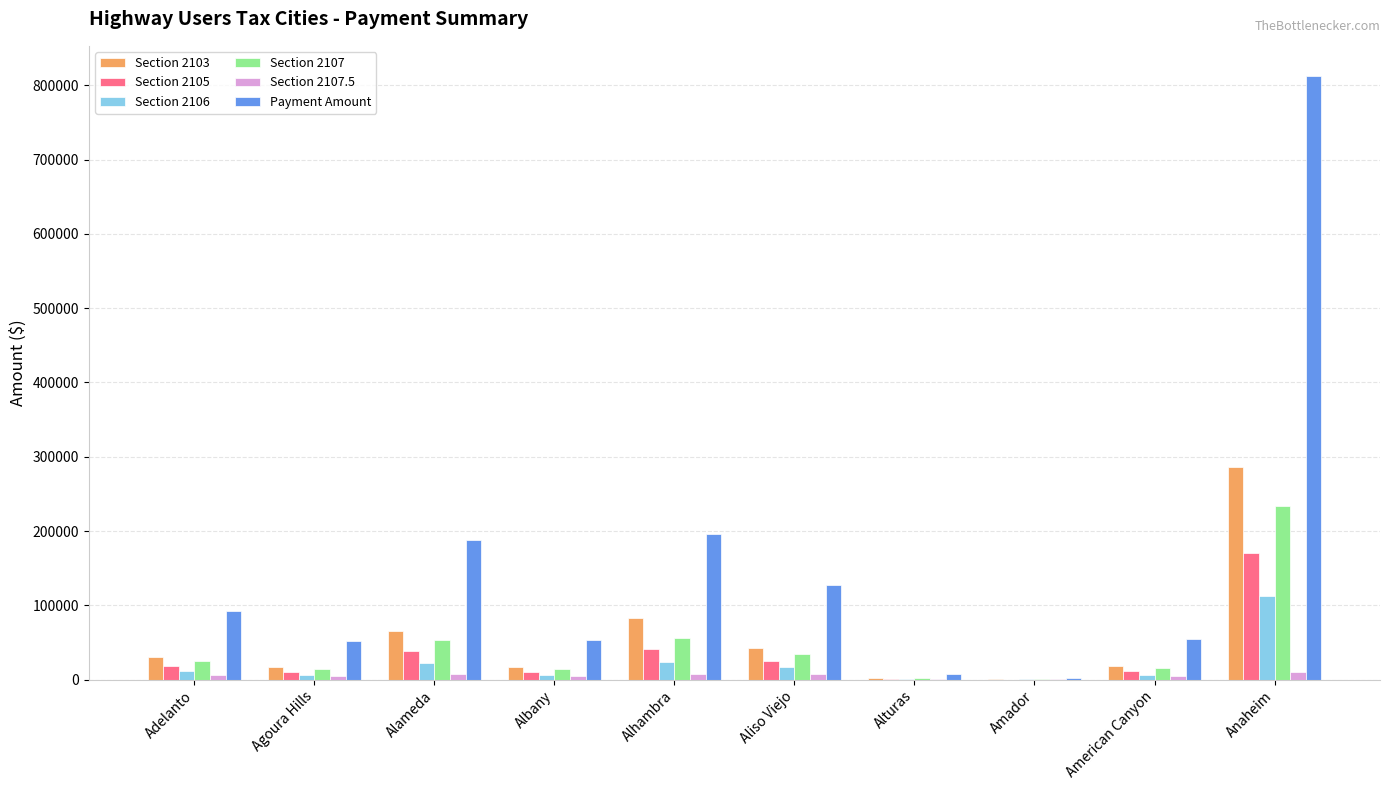

Which category has the highest value in the Section 2107 series?

Anaheim